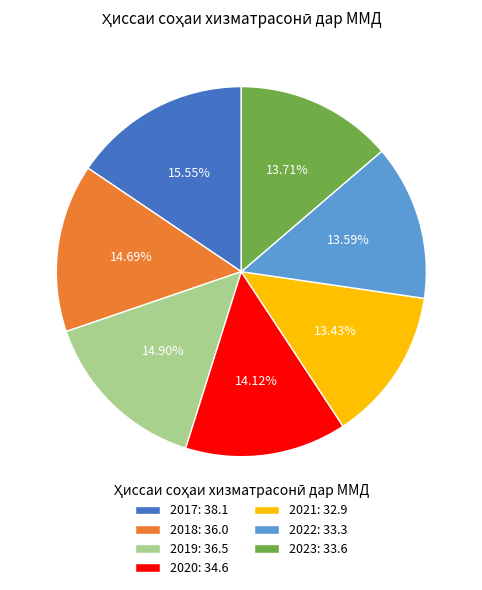

Approximately how many times larger is the value at 2017: 38.1 compared to 2023: 33.6?

1.1